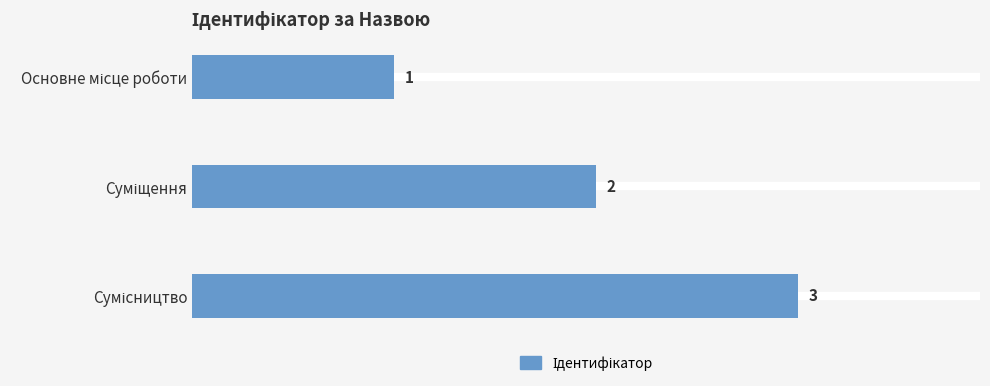

What is the greatest value displayed?

3